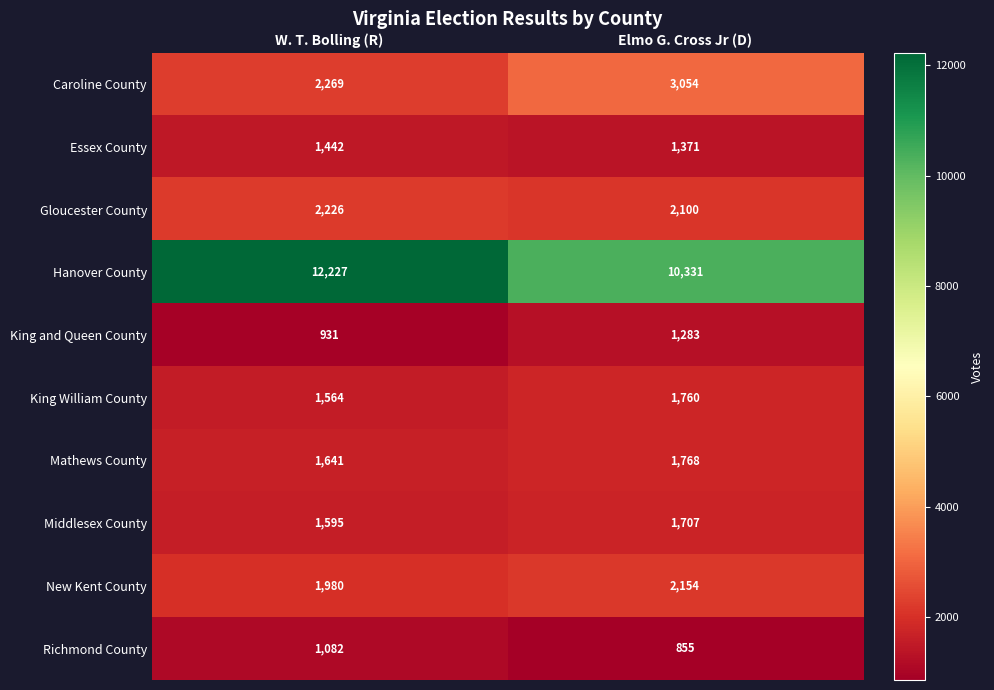

What is the total value across all series at W. T. Bolling (R)?

26957